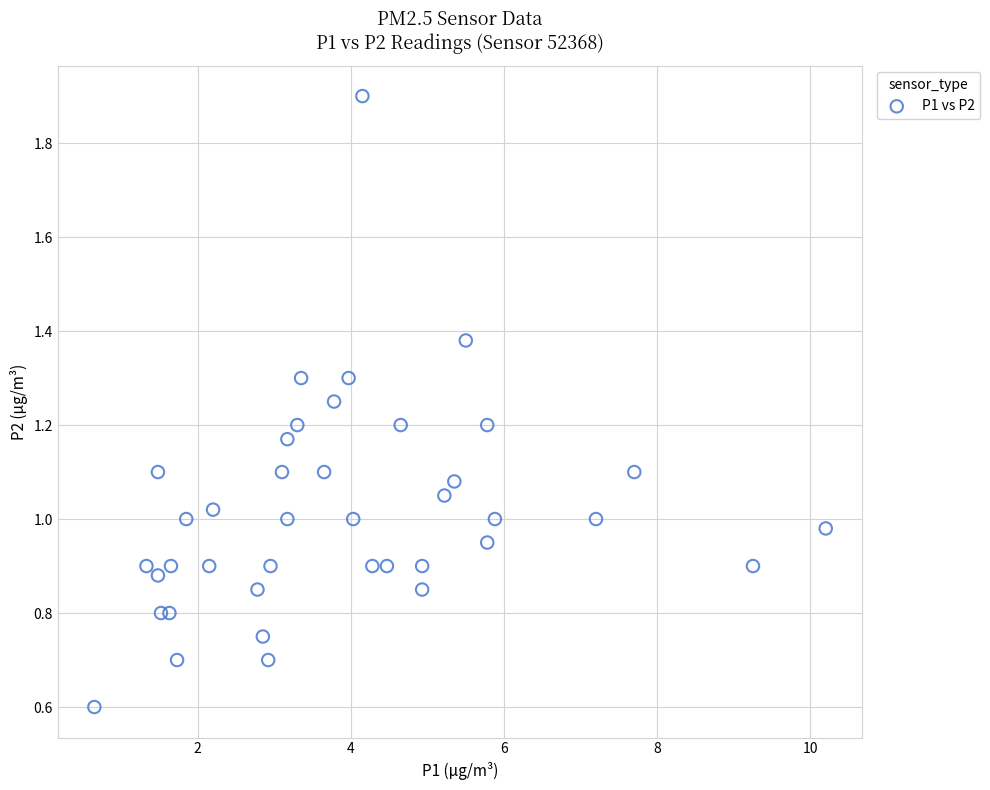

What is the range of X values (max minus min)?

9.5